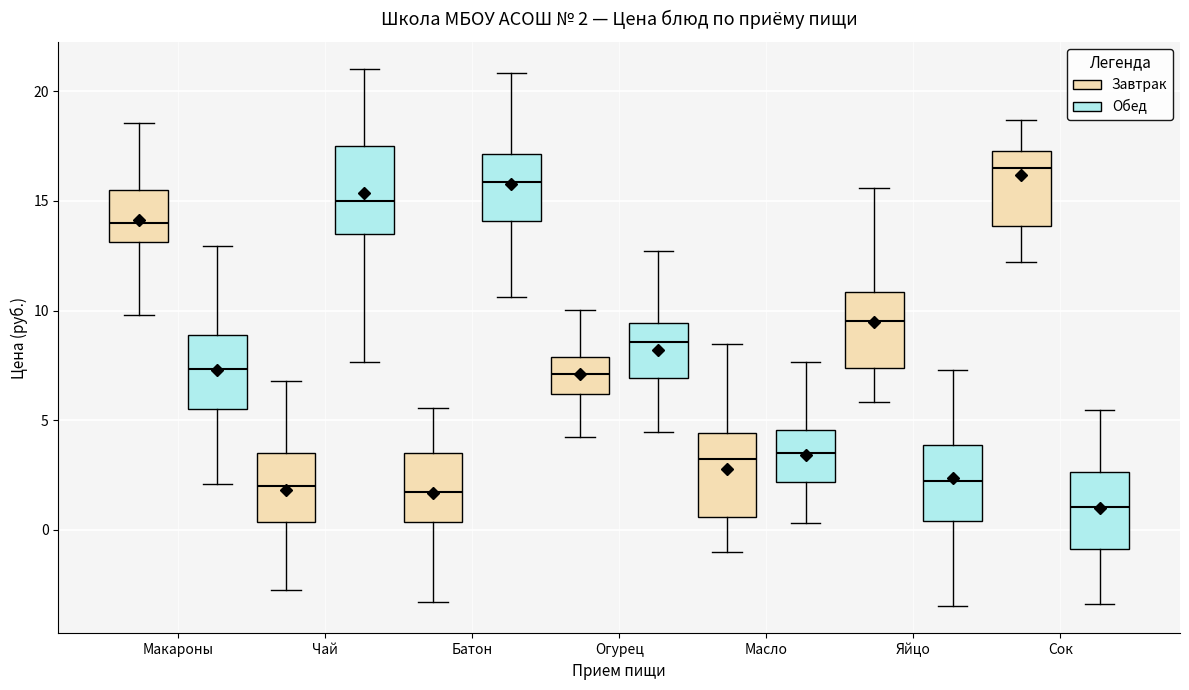

Which box has the lowest median line?

Сок (Обед)